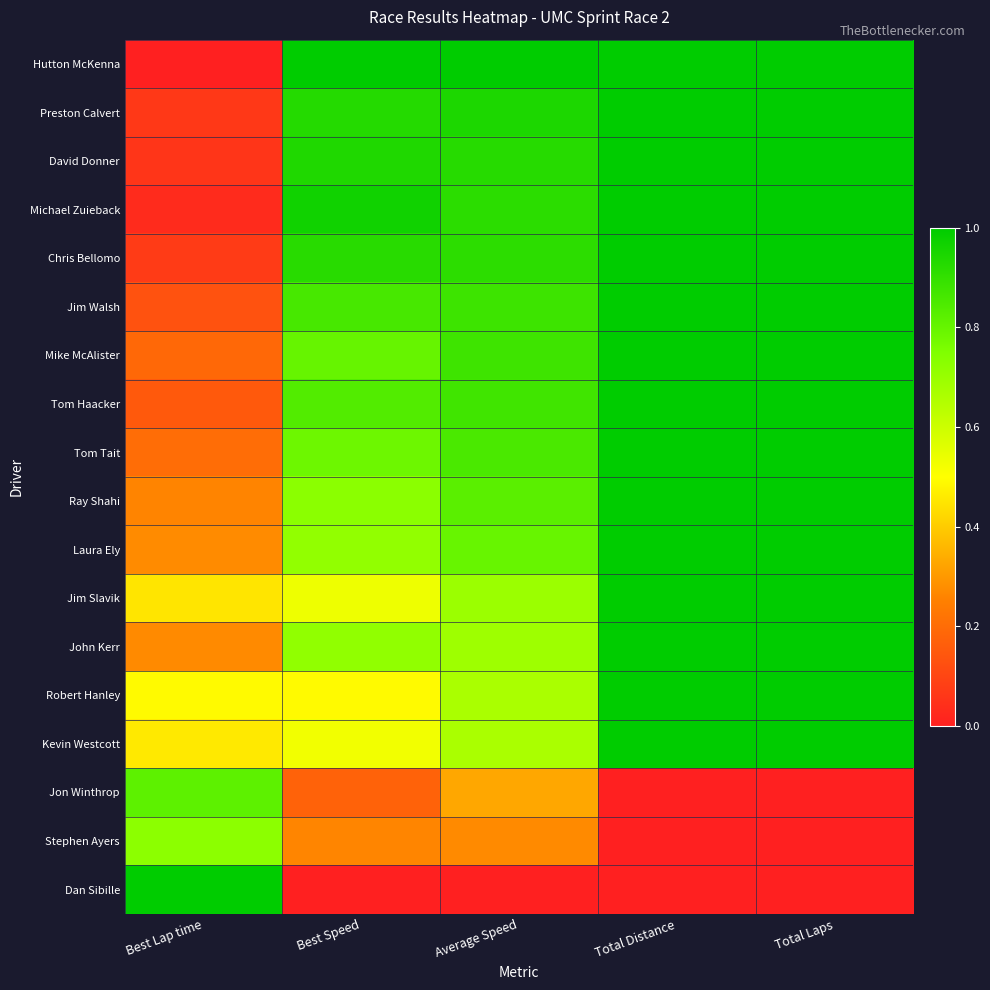

How many categories are shown in the chart?

5